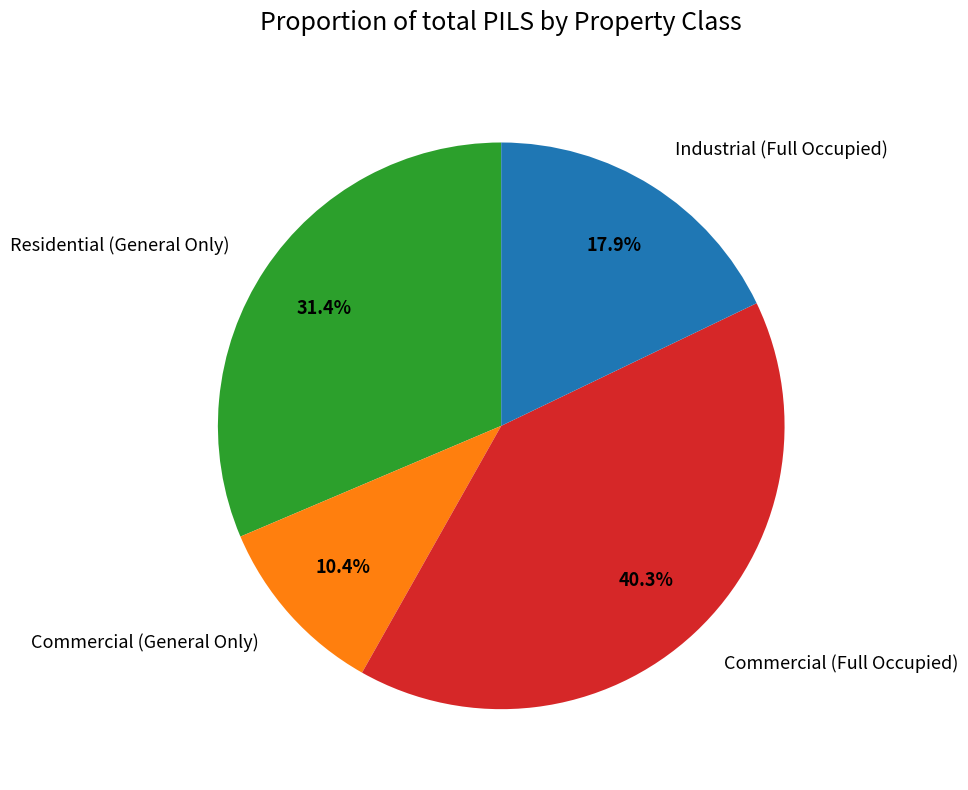

What is the largest slice in the pie chart?

Commercial (Full Occupied)